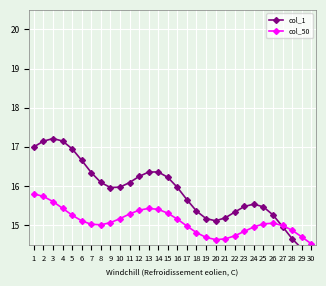

Which series has the largest total across all categories?

col_1